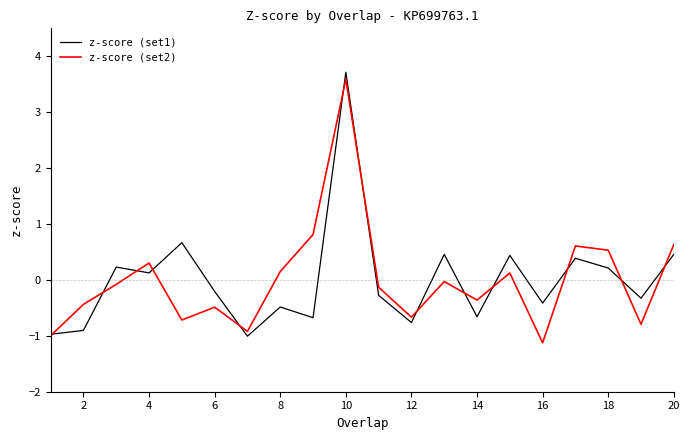

What is the greatest value displayed?

3.7